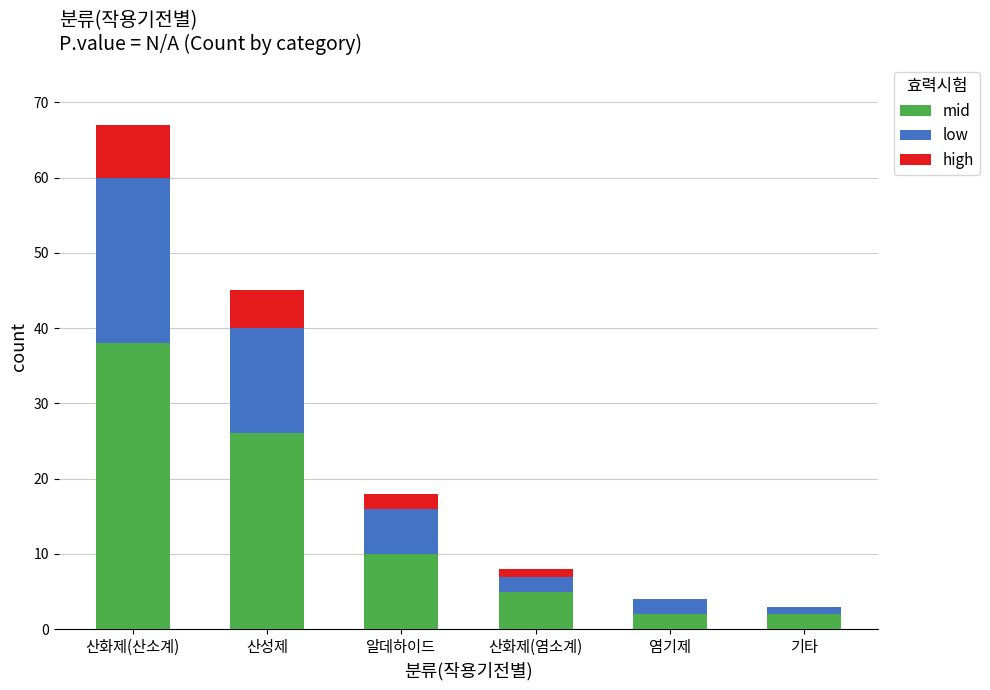

What is the maximum value for mid?

38